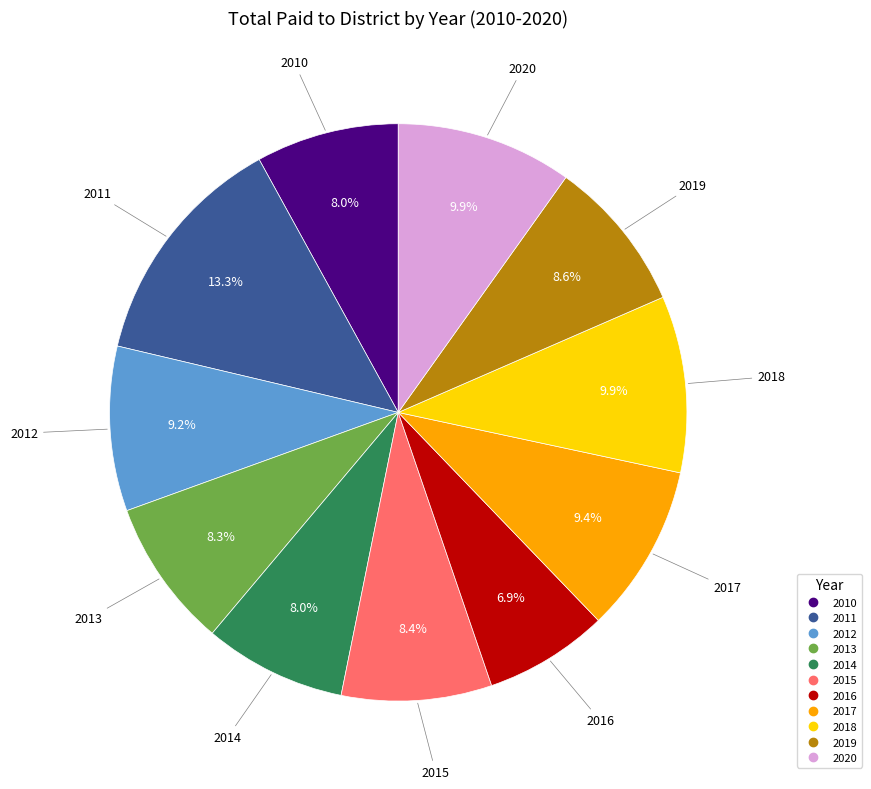

True or false: 2010 accounts for 1% of the total.

False